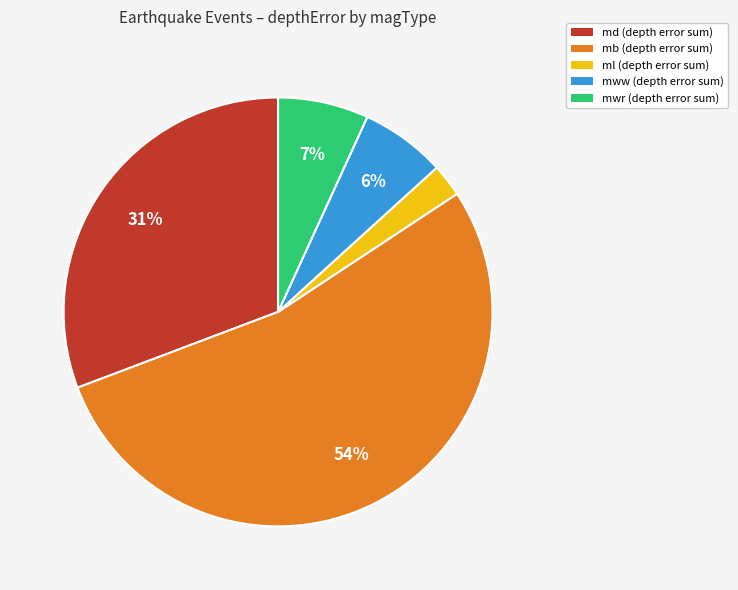

How many segments does this pie chart have?

5